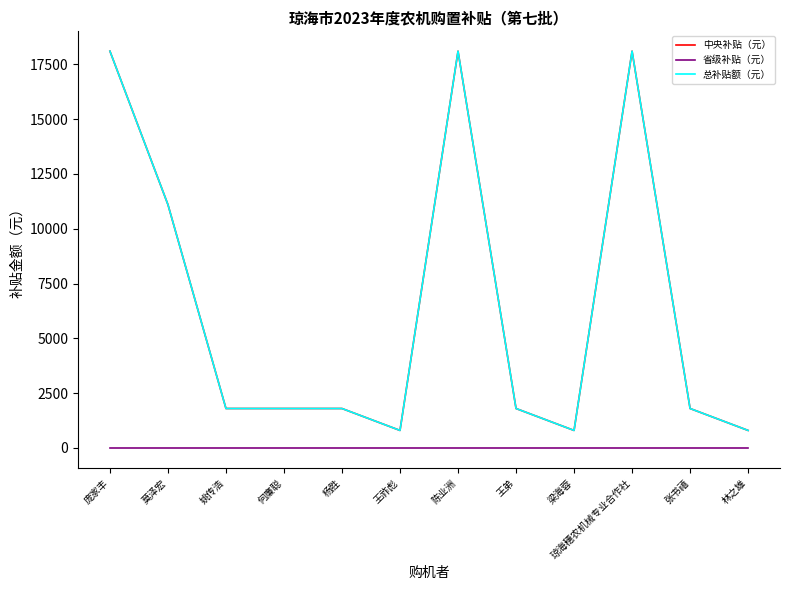

What is the label of the 5th point from the left?

杨胜